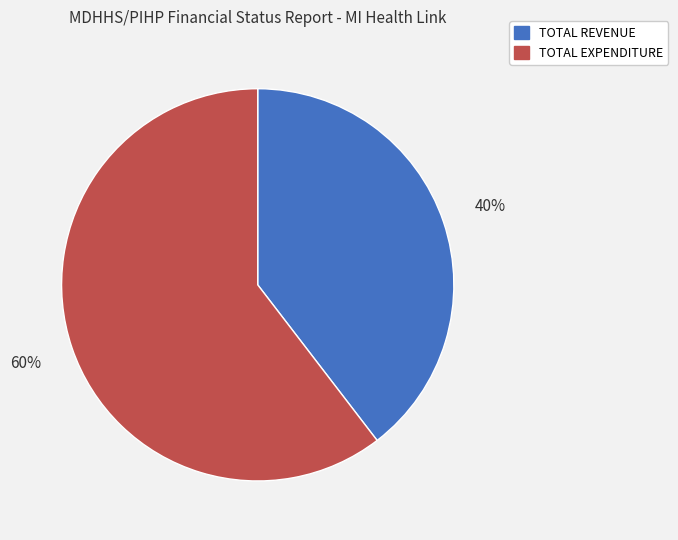

To the nearest percent, what is the average slice percentage?

50%